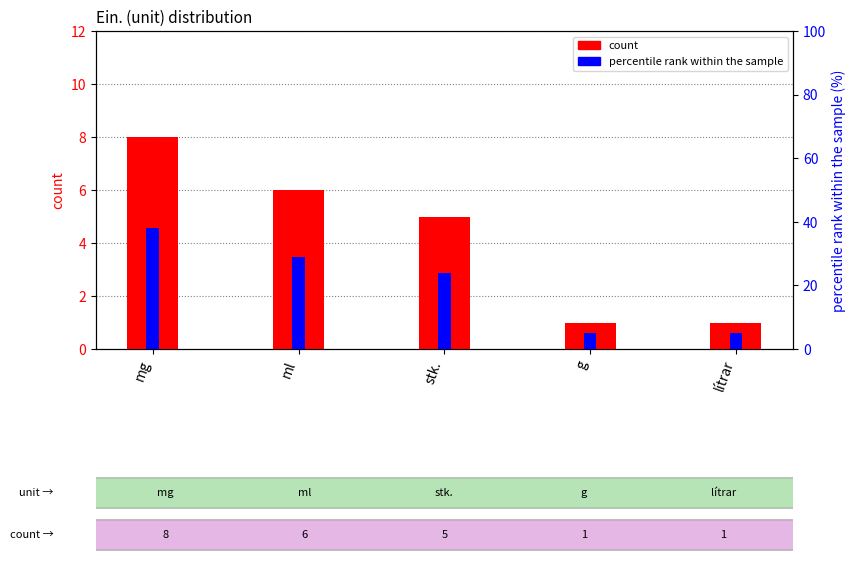

Which series has the widest spread of values?

percentile rank within the sample